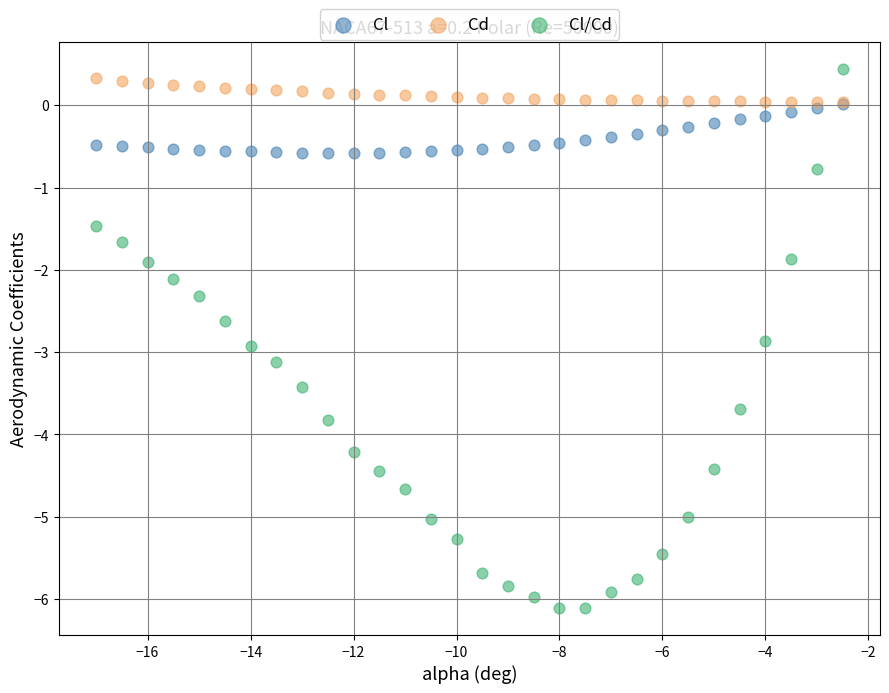

Which series contains the lowest Y value?

Cl/Cd